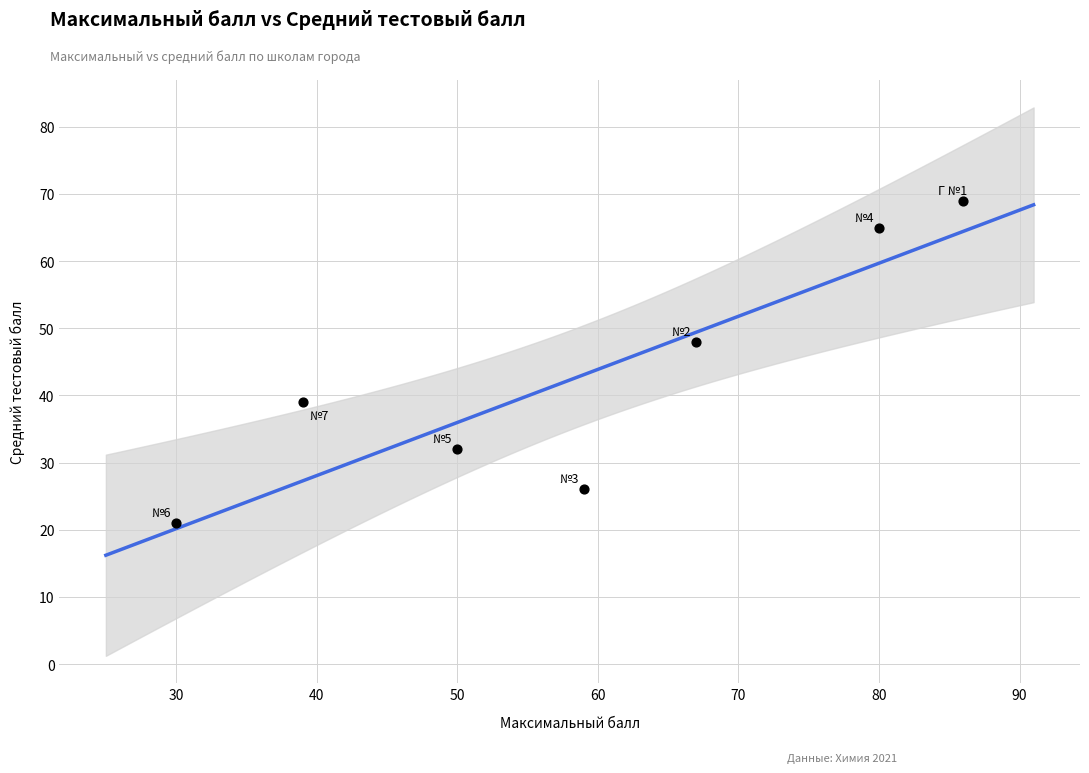

What Y value in the scatter plot is closest to 45?

48